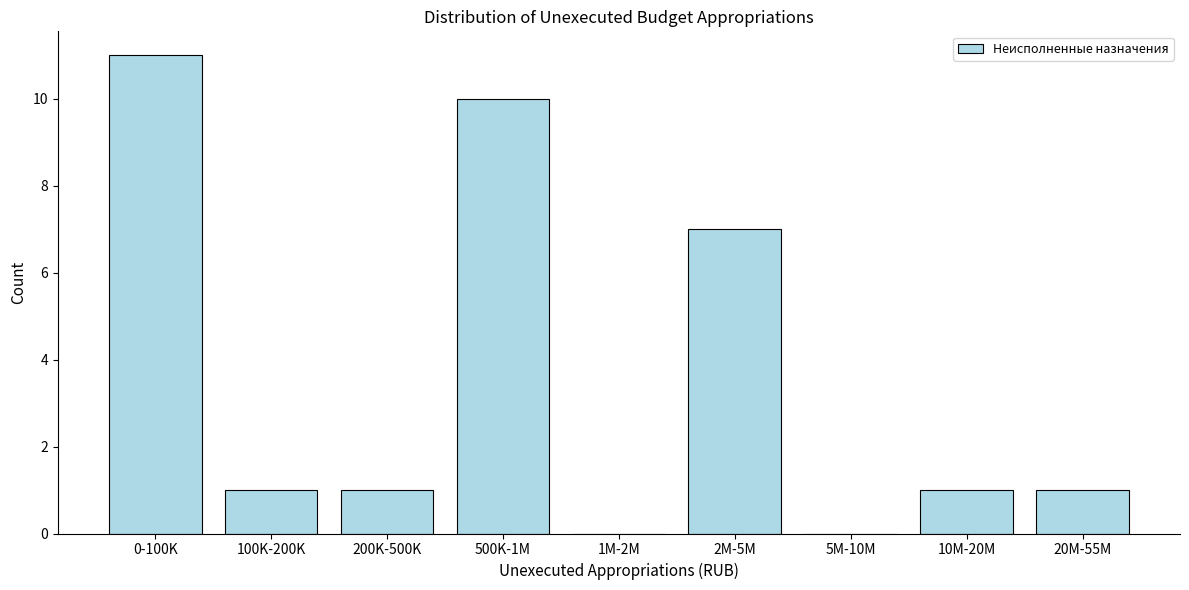

Reading left to right, what are all the values shown in this chart?

0-100K=11	100K-200K=1	200K-500K=1	500K-1M=10	1M-2M=0	2M-5M=7	5M-10M=0	10M-20M=1	20M-55M=1